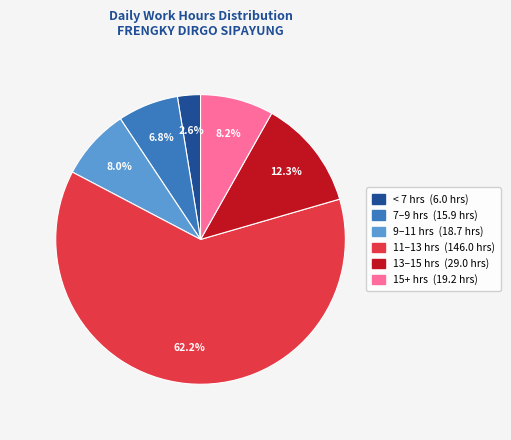

Is there any slice that represents more than half of the pie?

Yes